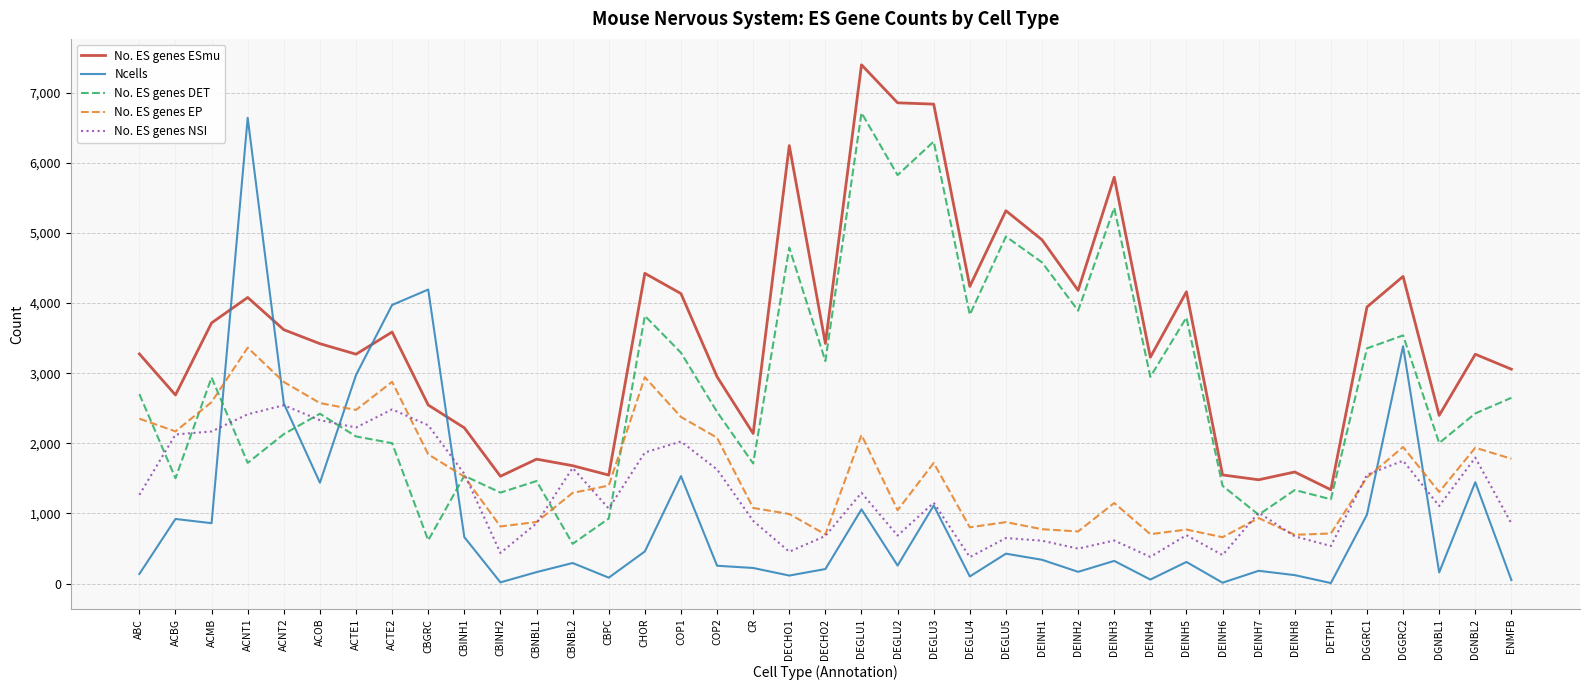

True or false: No. ES genes EP has more than 2 interior local peaks.

True